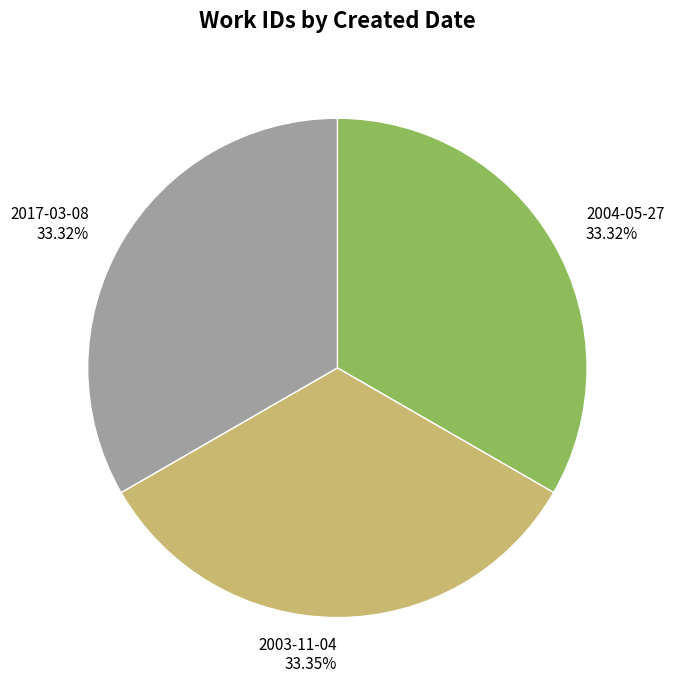

To the nearest percent, what is the average slice percentage?

33%